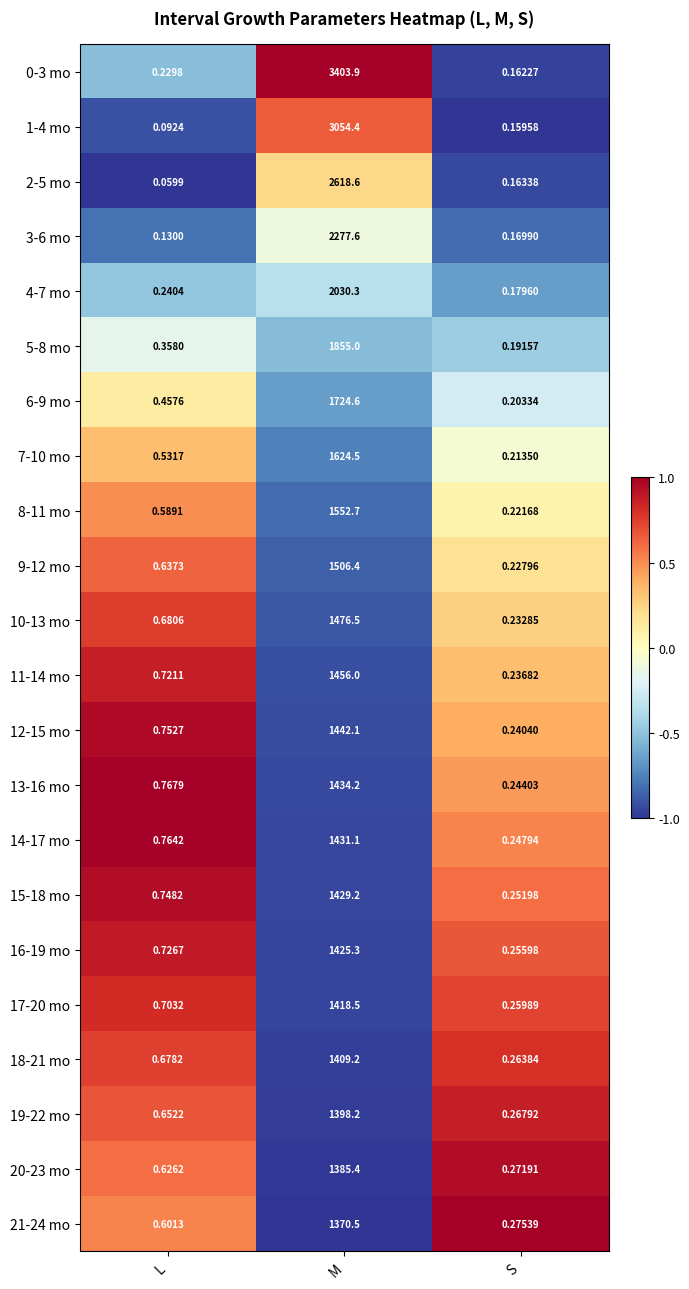

List the labels in order of 8-11 mo value, largest first.

M, L, S